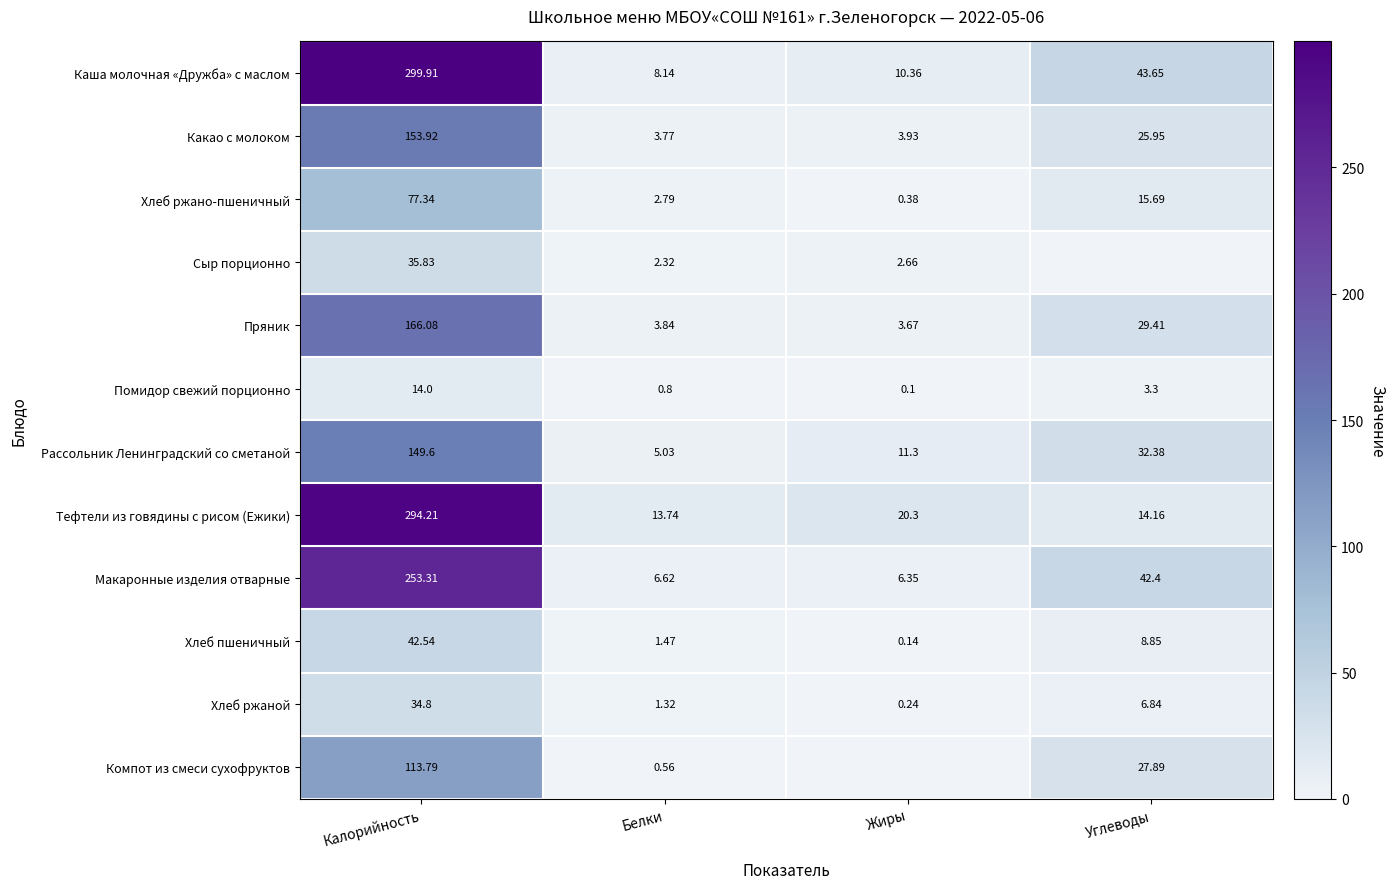

Is the value of Какао с молоком at Углеводы greater than the value of Тефтели из говядины с рисом (Ежики) at Калорийность?

No